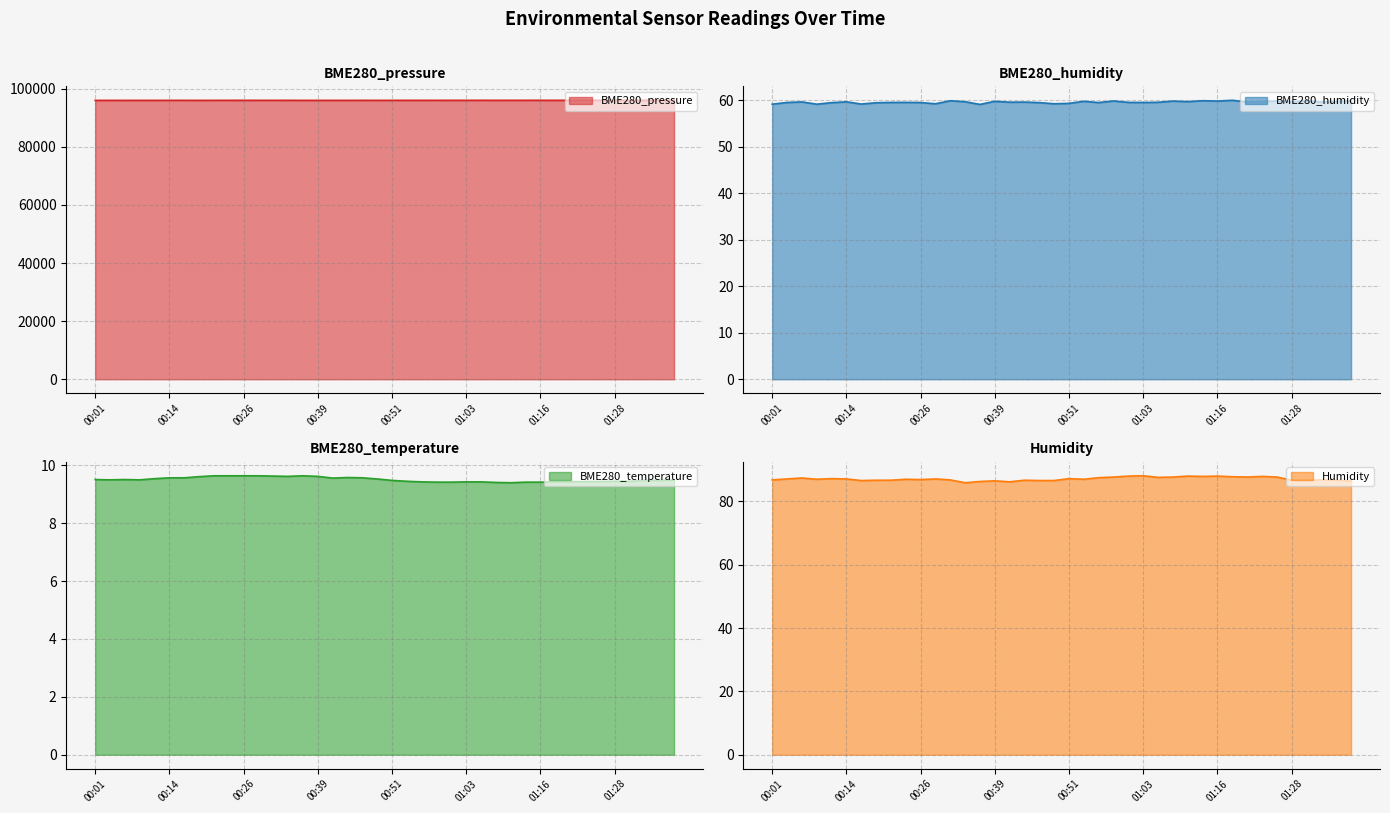

True or false: BME280_temperature and BME280_humidity cross at least once.

False